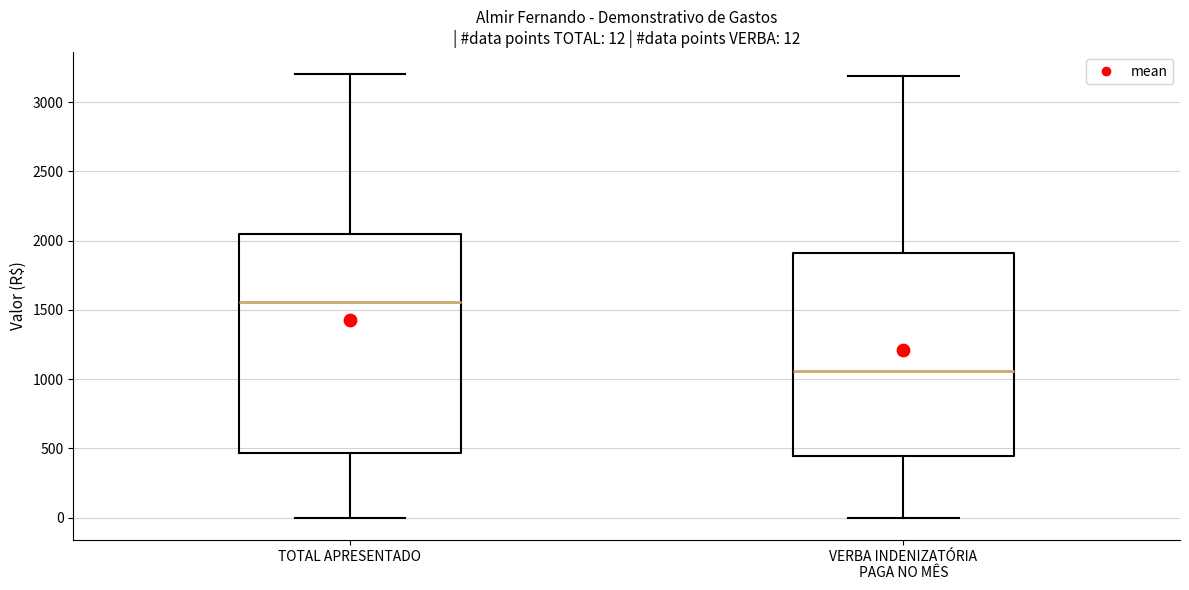

Which box's median line is the lowest?

VERBA INDENIZATÓRIA PAGA NO MÊS